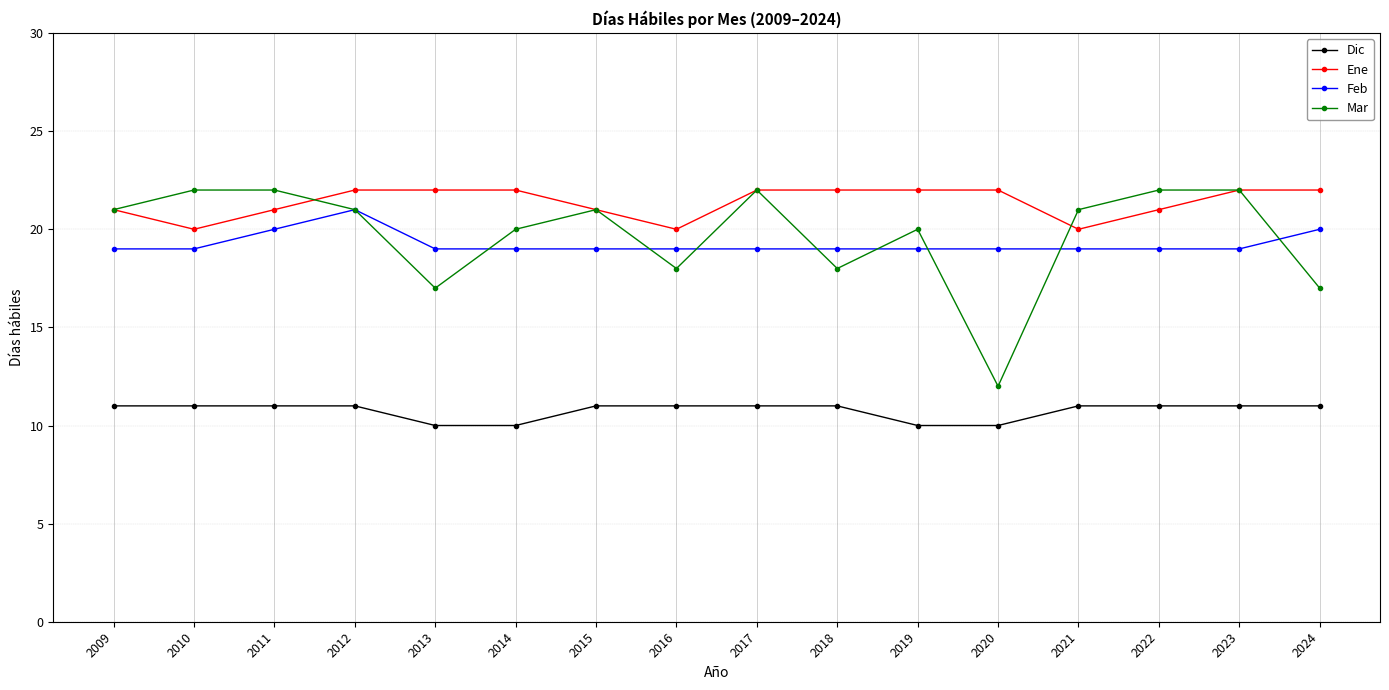

Is it true that Feb equals 11 at 2018?

False